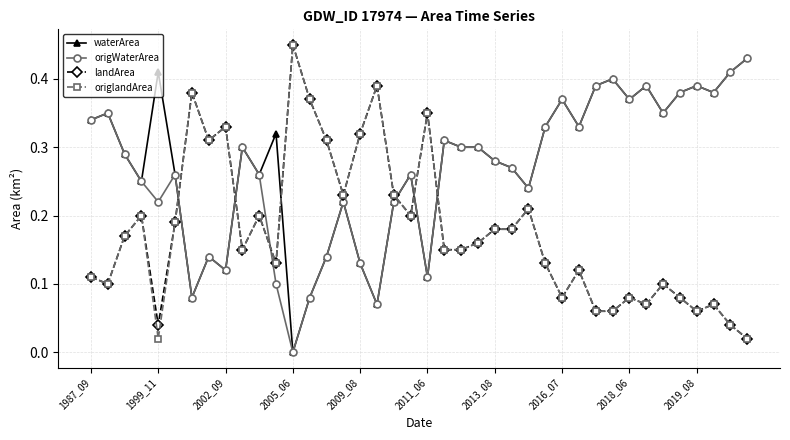

After their last crossing, which series has the higher values: landArea or origWaterArea?

origWaterArea